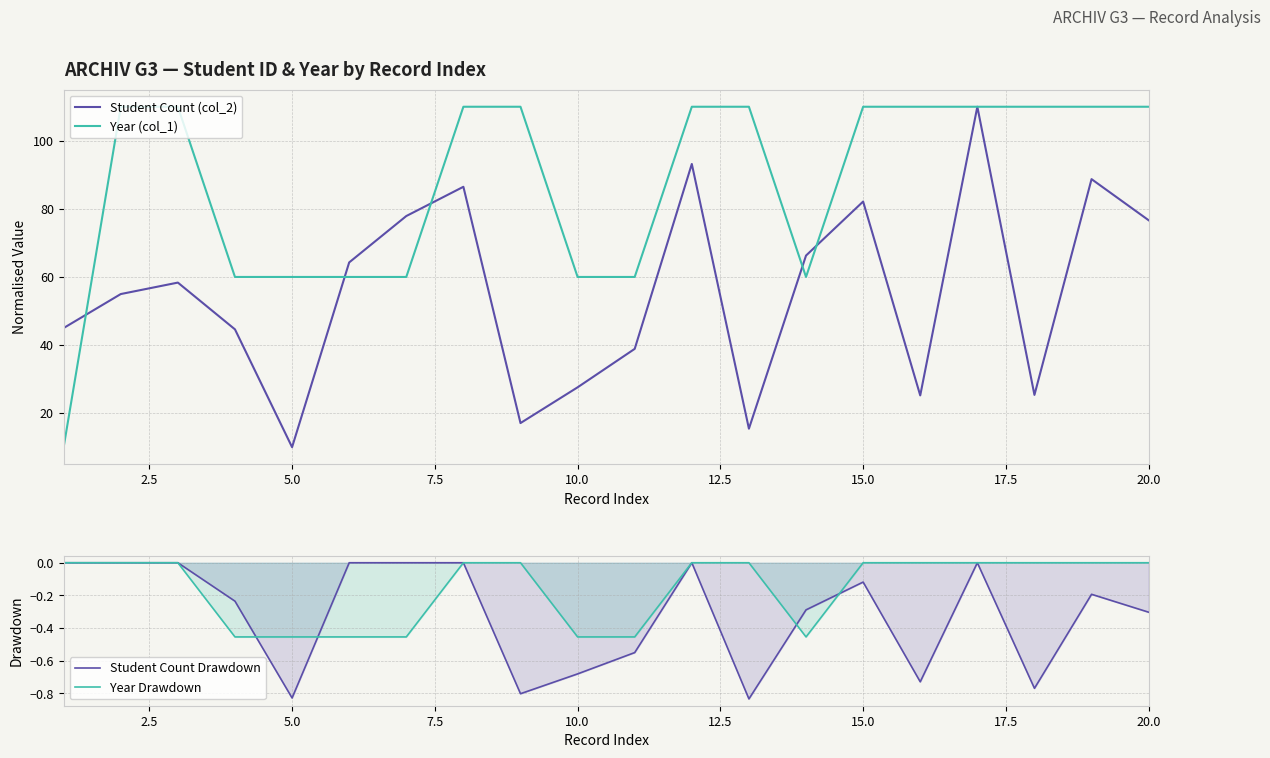

True or false: Student Count (col_2) and Year Drawdown cross at least once.

False